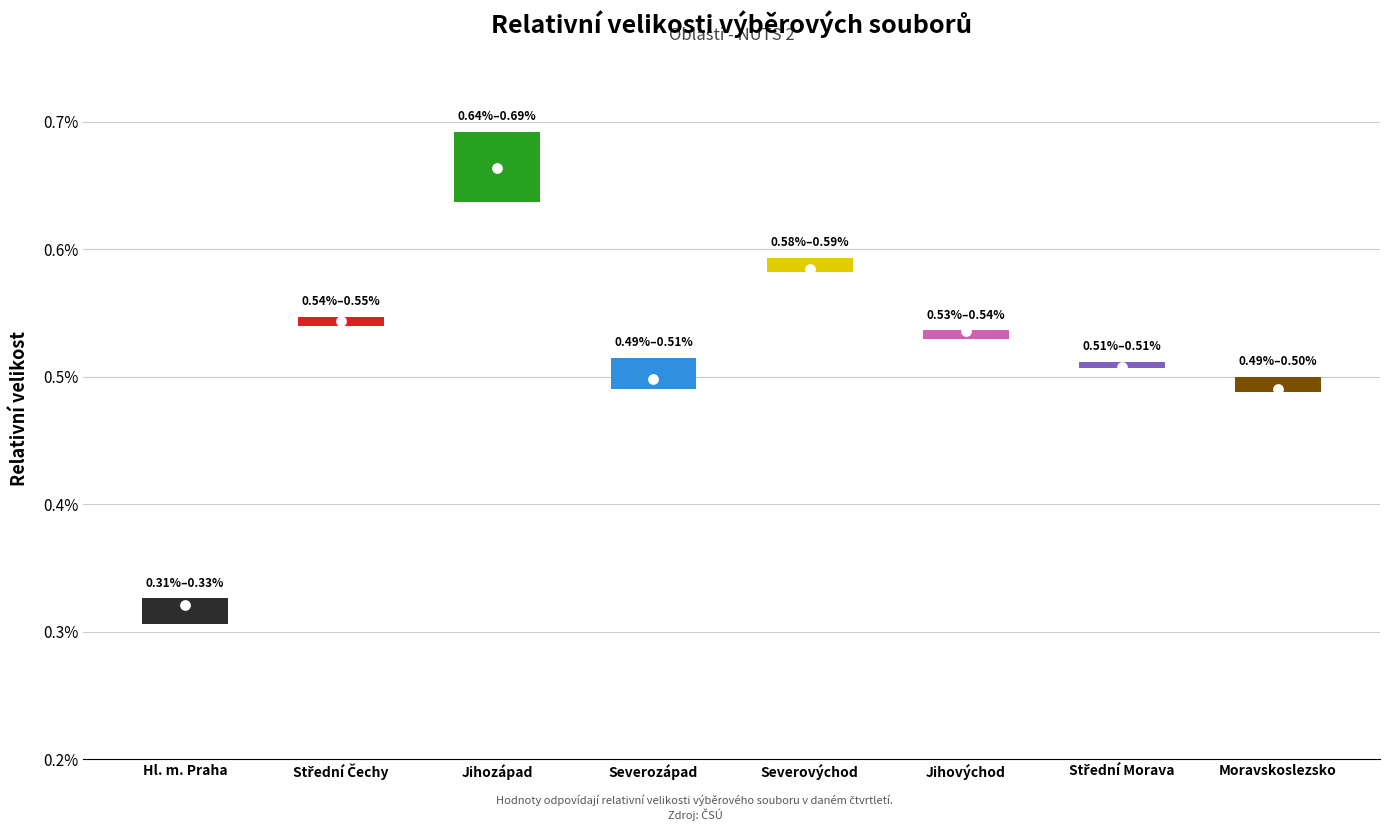

Is the value of 1Q2015 at Hl. m. Praha greater than the value of 4Q2014 at Moravskoslezsko?

No